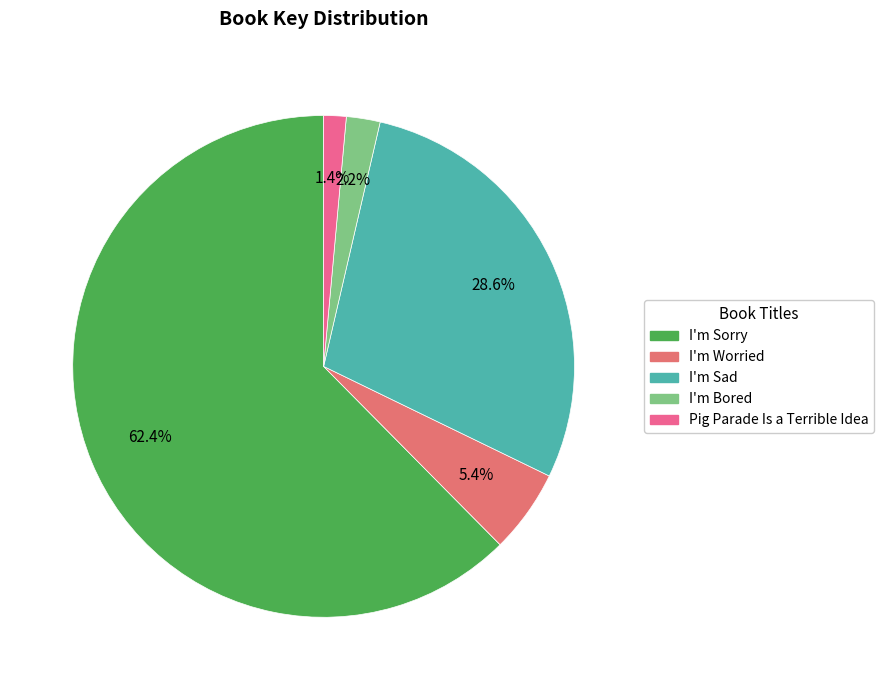

To the nearest percent, what percentage of the pie is I'm Worried?

5%